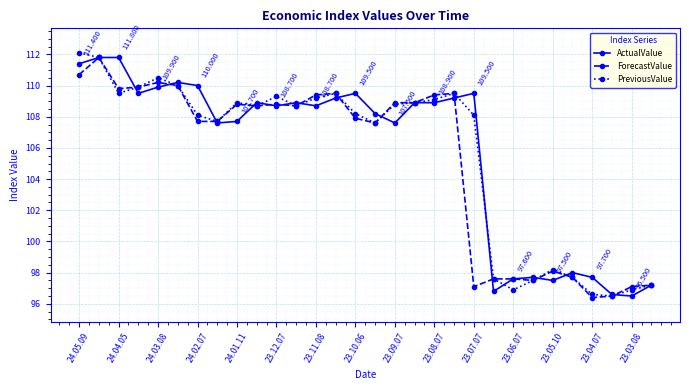

True or false: PreviousValue has more than 1 points higher than both neighbors.

True